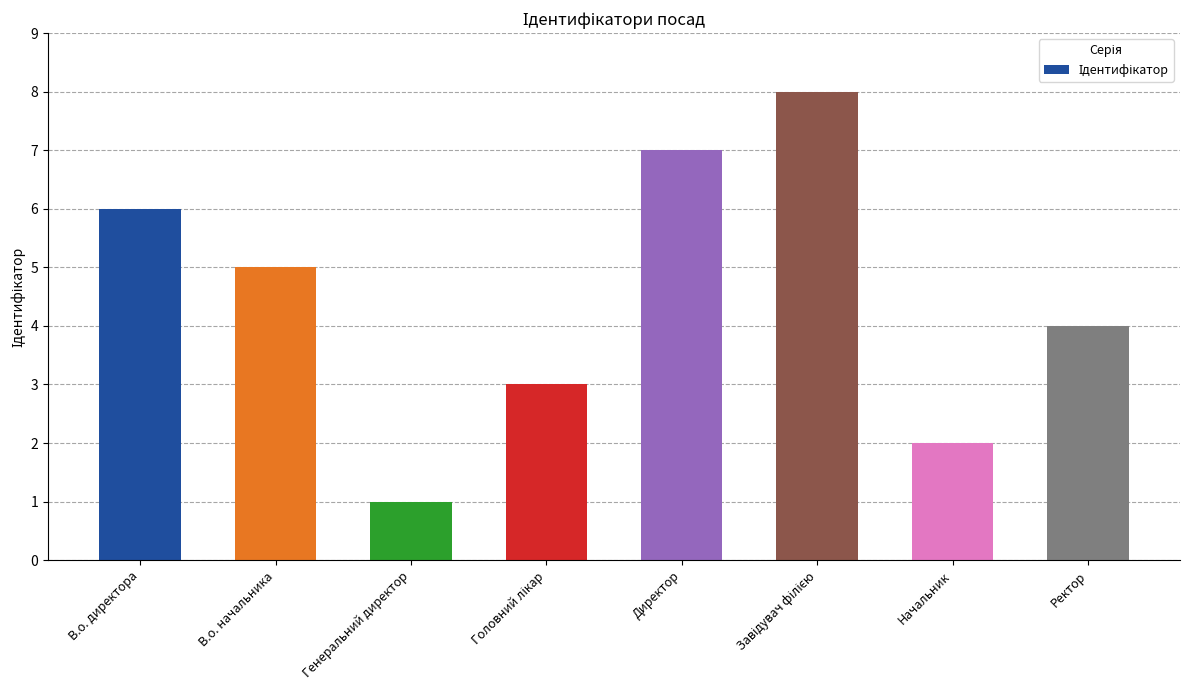

Which label corresponds to the smallest value in the chart?

Генеральний директор